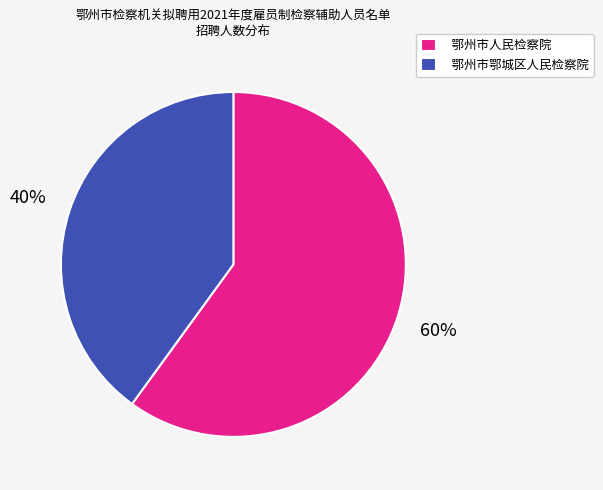

How many segments does this pie chart have?

2